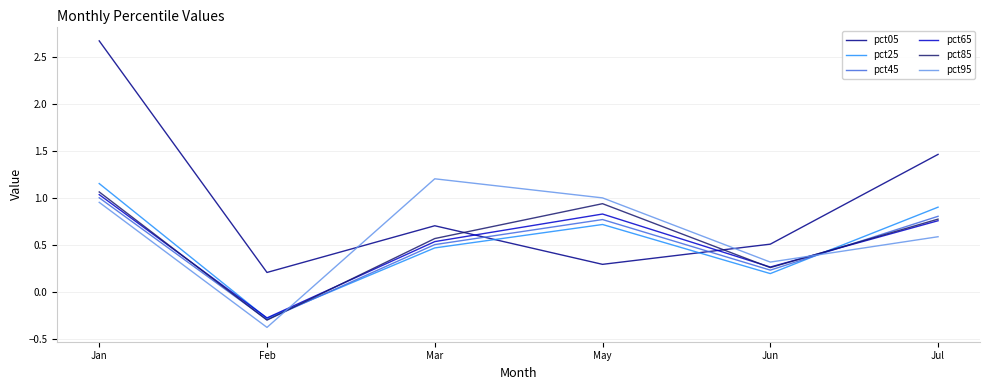

What are all the series names shown in the legend?

pct05, pct25, pct45, pct65, pct85, pct95